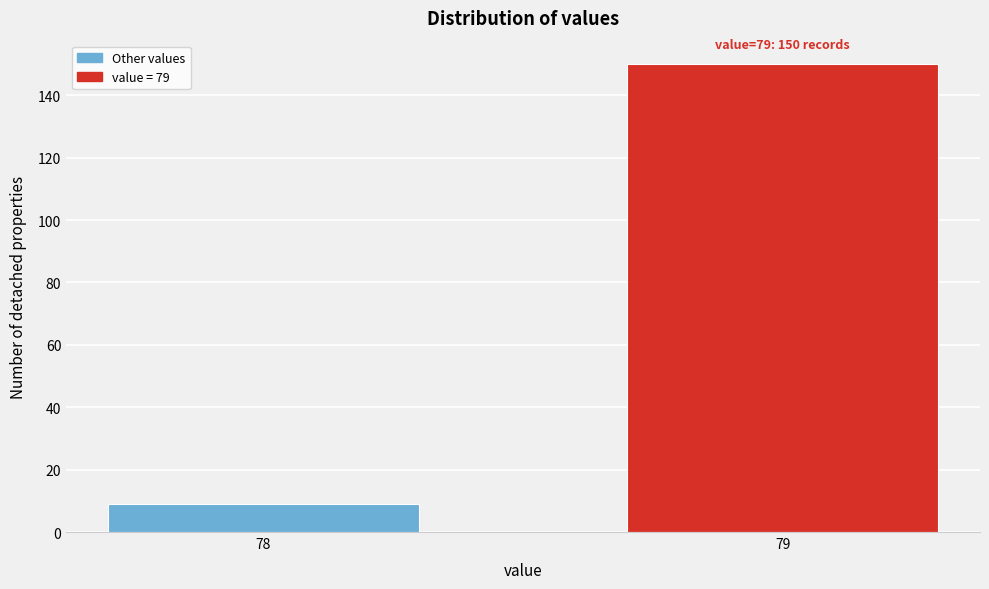

Reading left to right, transcribe all the data shown in this chart.

78=9	79=150